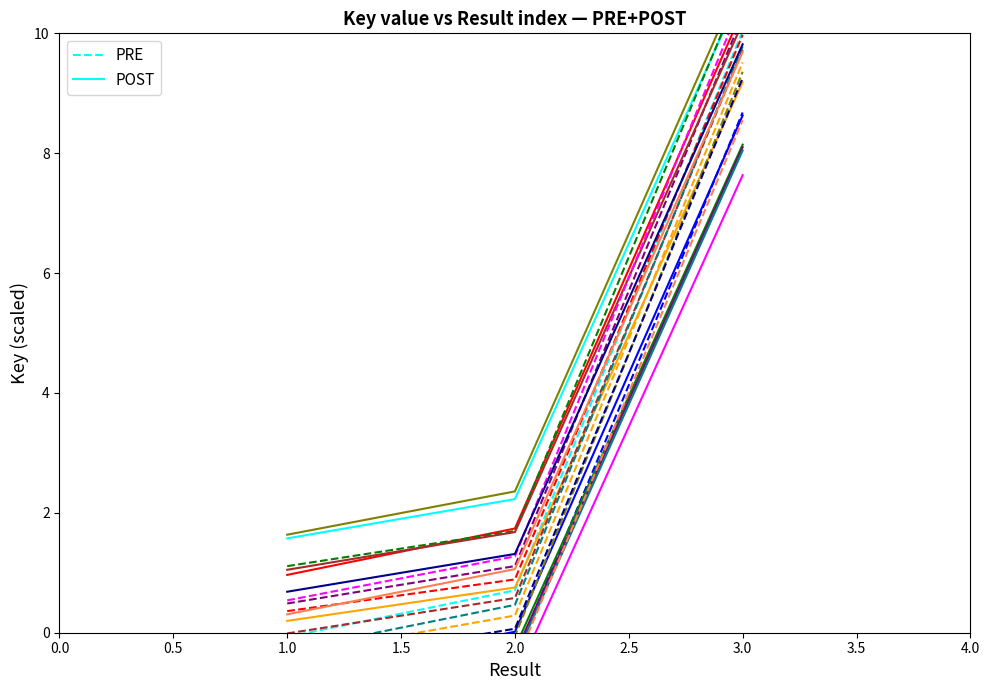

At which label does PRE reach its minimum?

1.0